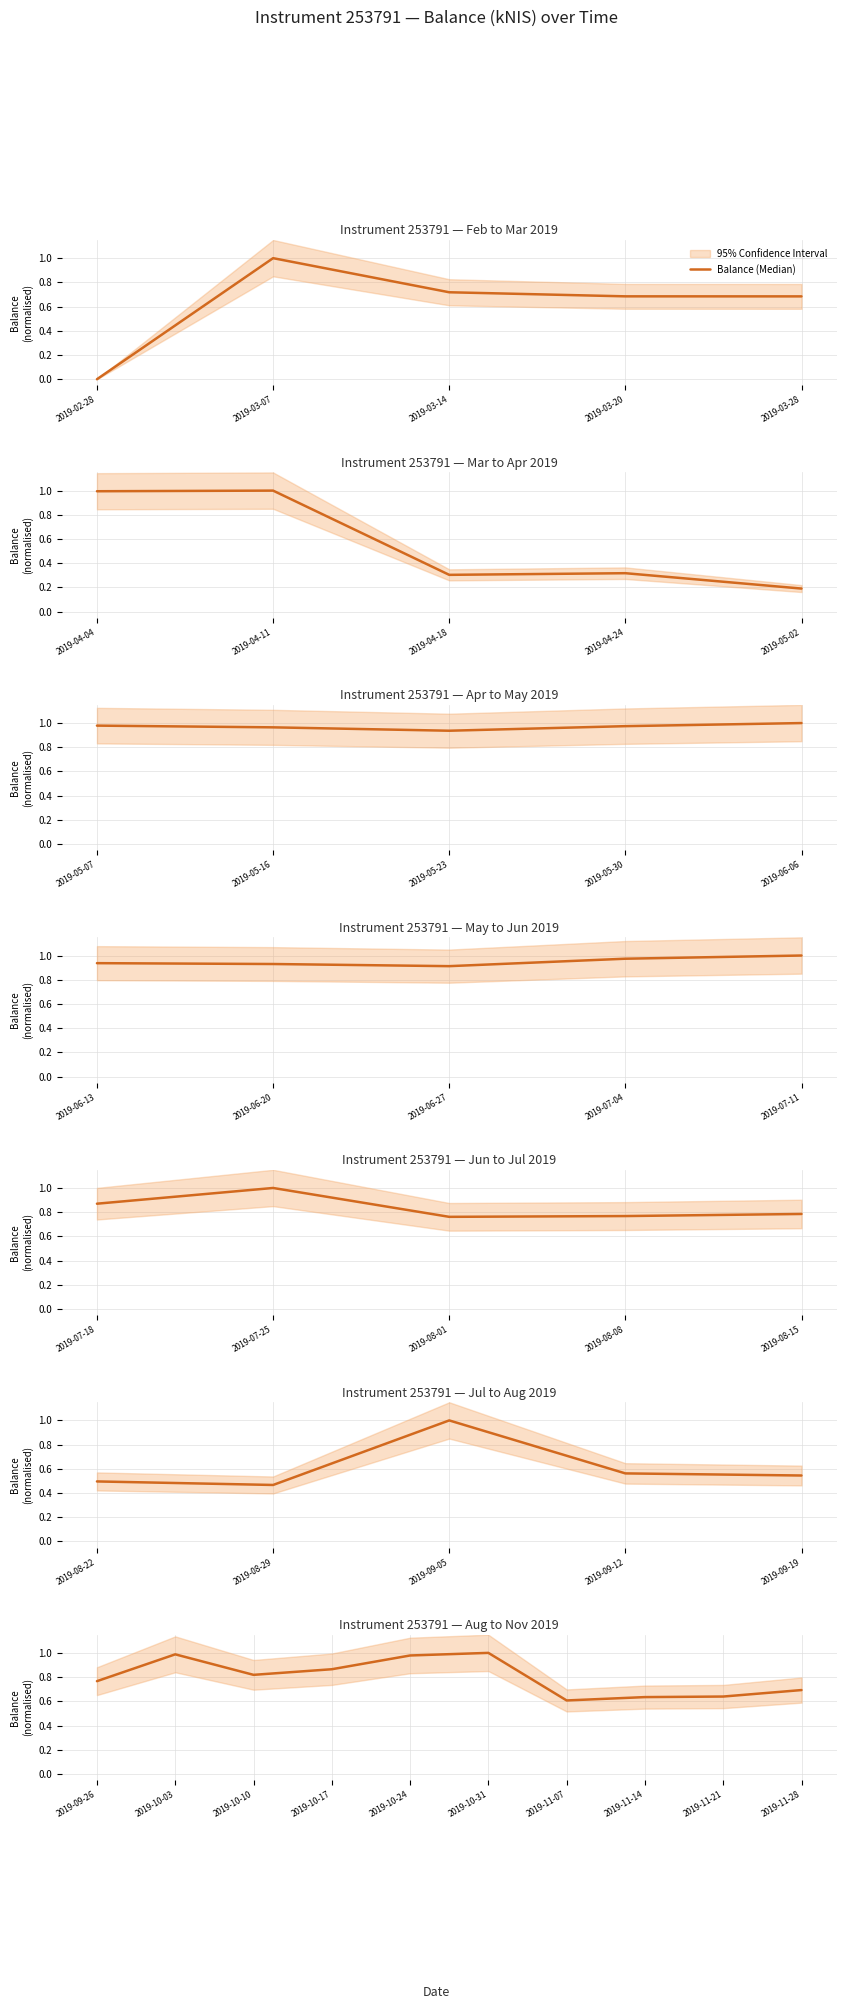

Which has a higher value, 2019-10-24 or 2019-10-17?

2019-10-24